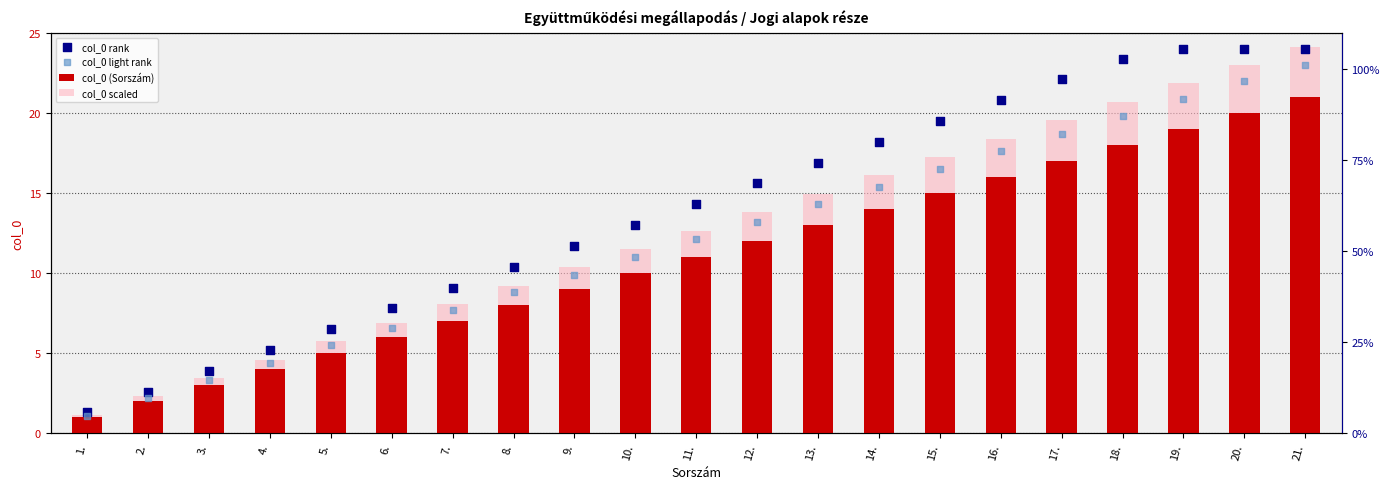

Which series reaches the maximum Y coordinate?

col_0 scaled